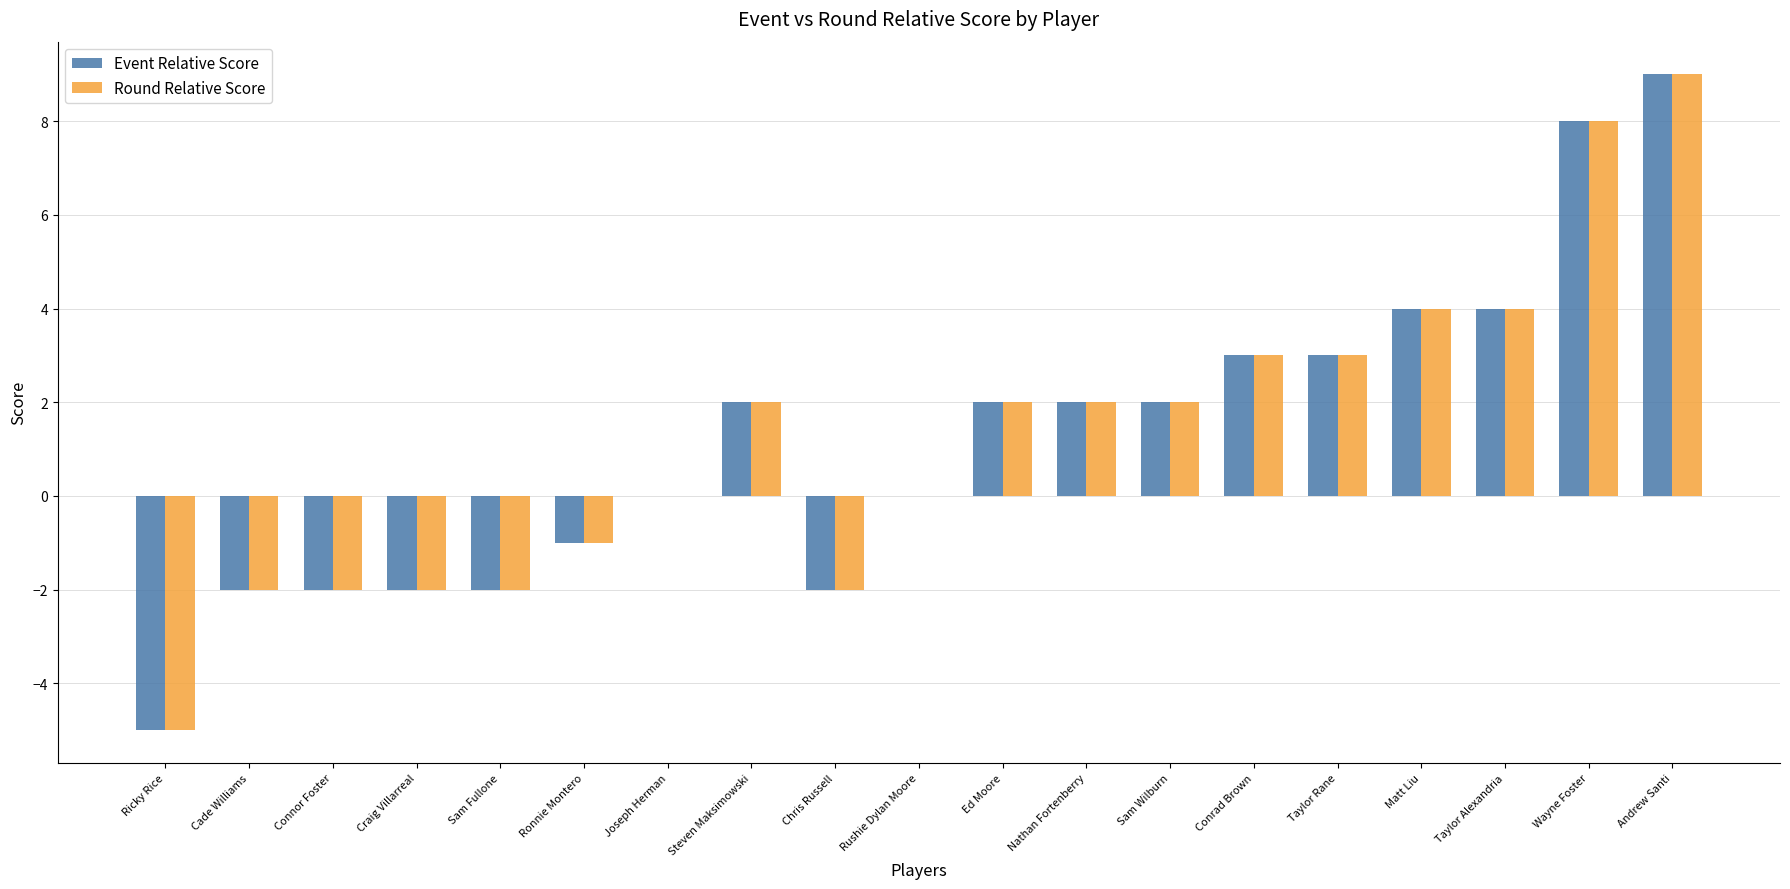

The value of Round Relative Score at Conrad Brown is 3. True or false?

True